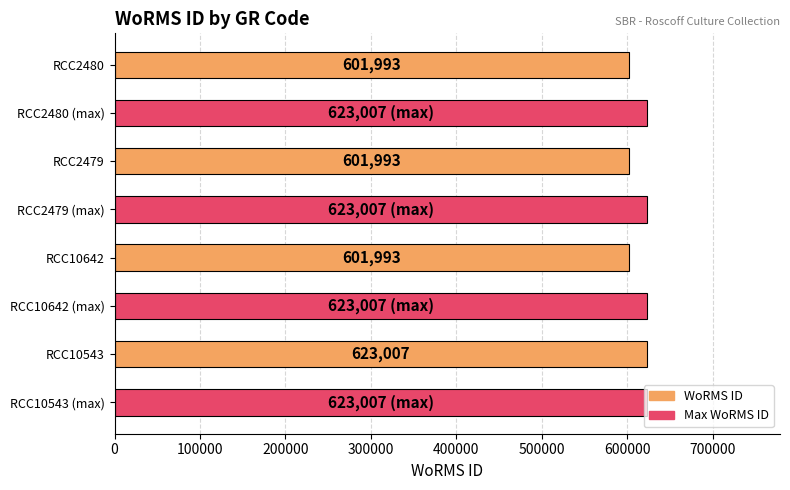

What is the difference between the WoRMS ID values at RCC10642 (max) and RCC10543 (max)?

21014